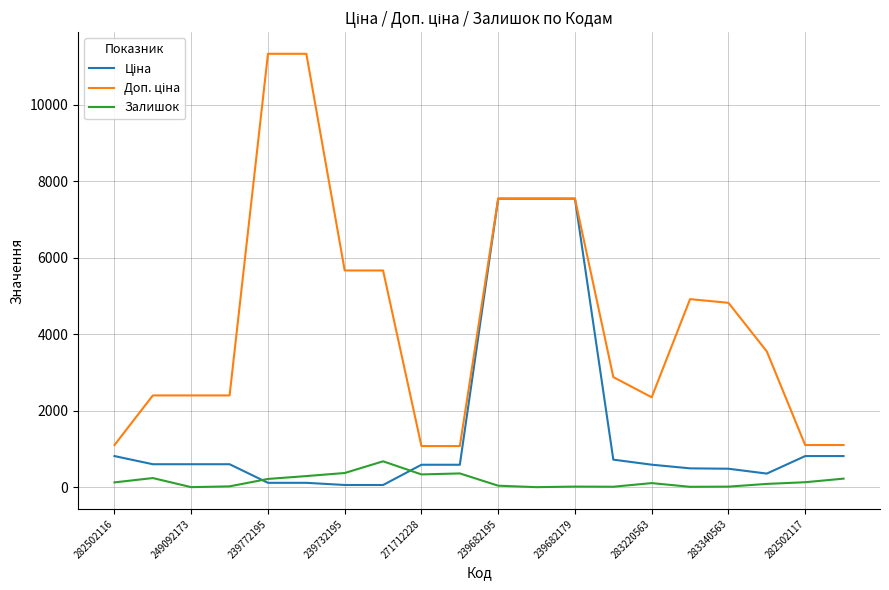

What is the maximum value shown in the chart?

11334.0